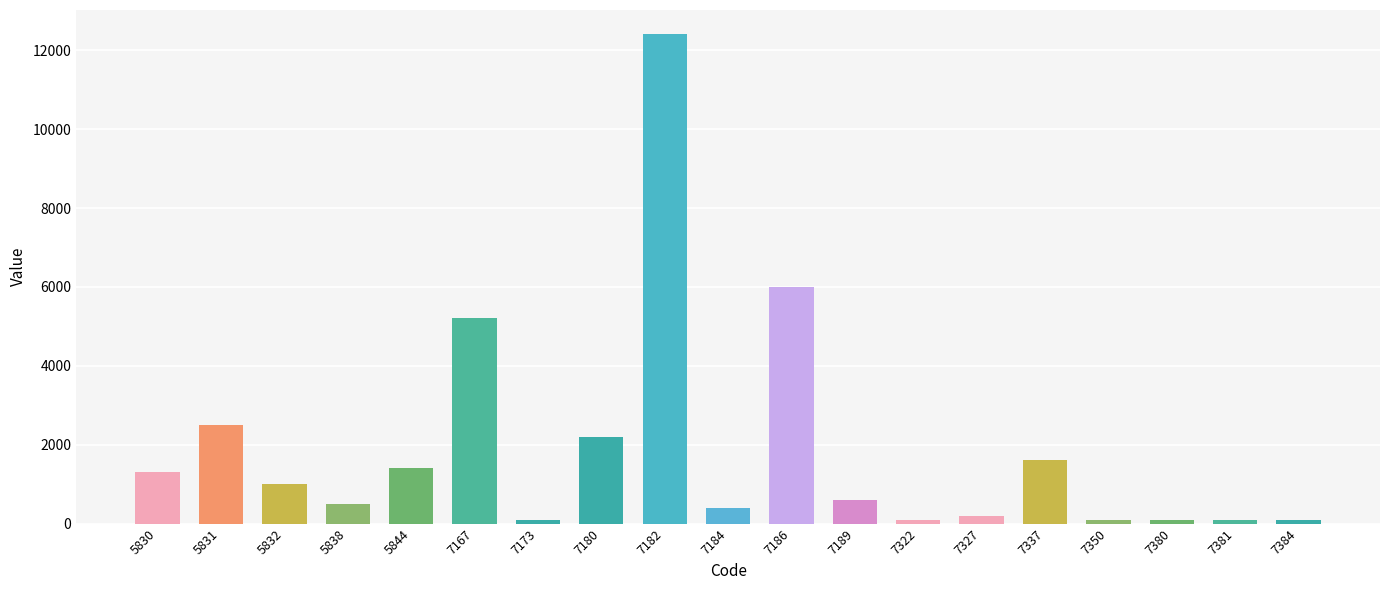

What is the value of the 17th bar from the left?

100